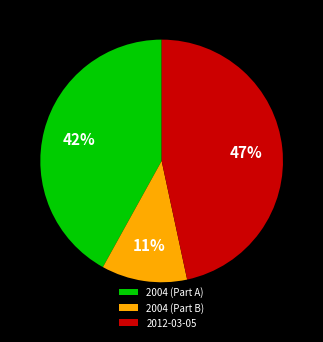

Between 2004 (Part A) and 2012-03-05, which is larger?

2012-03-05